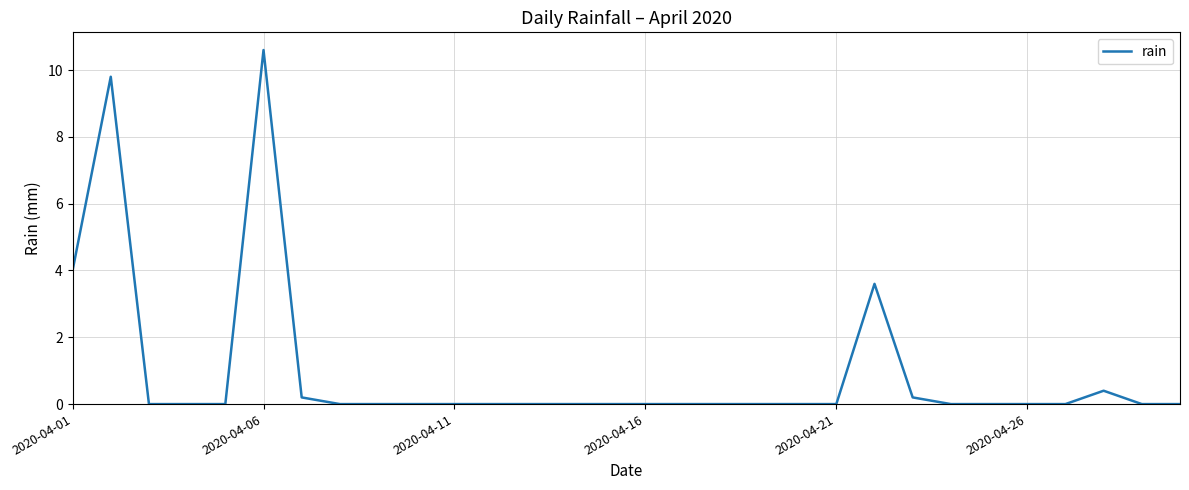

What is the maximum value shown in the chart?

10.6